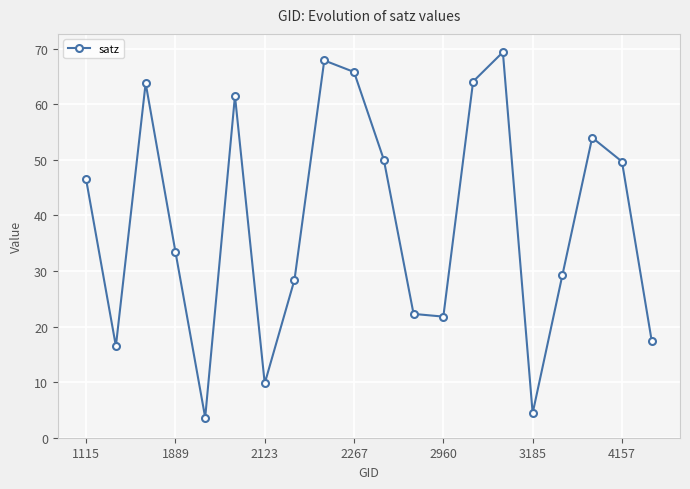

What is the sum of all values?

779.3